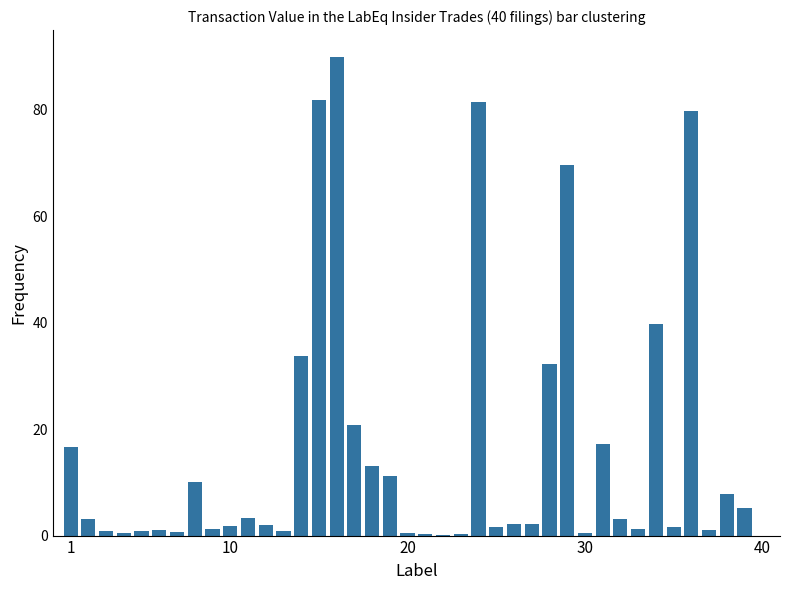

What is the maximum value shown in the chart?

90.0